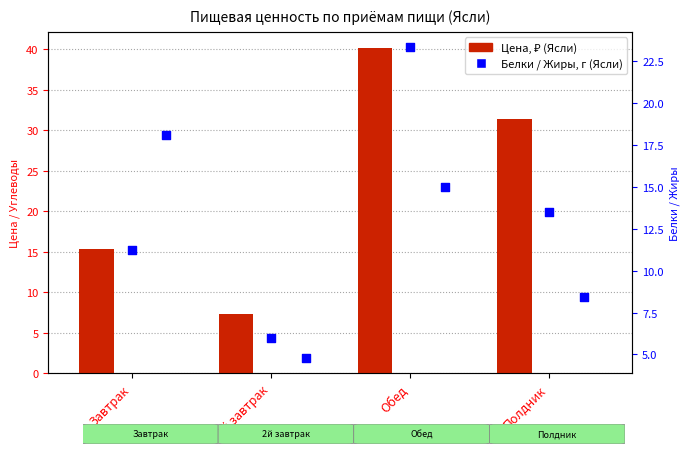

At which category is the sum across all series the highest?

Обед